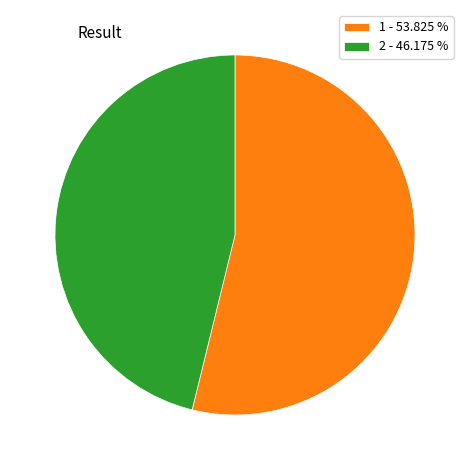

Which category has the biggest portion of the pie?

1